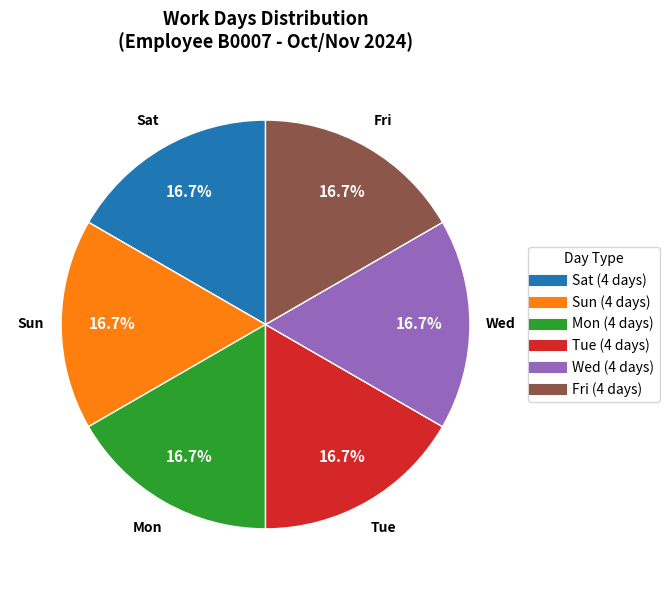

How much of the chart is everything except Wed?

83.3%